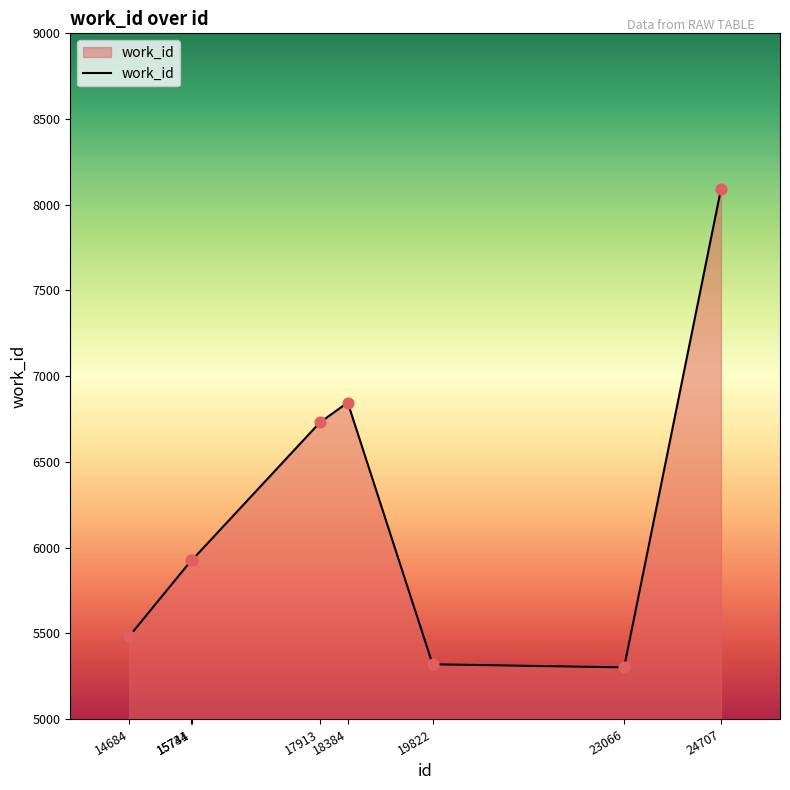

Which has a higher value, 23066 or 18384?

18384